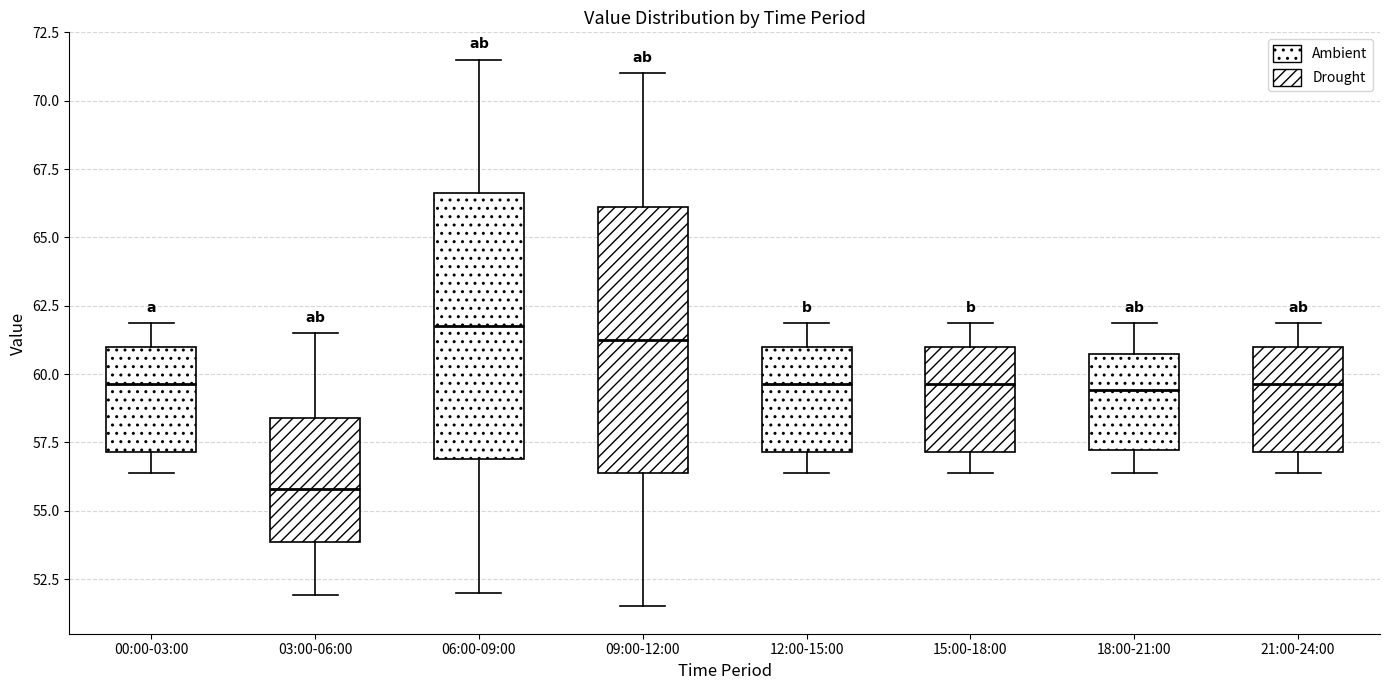

Which box's median line is the highest?

06:00-09:00